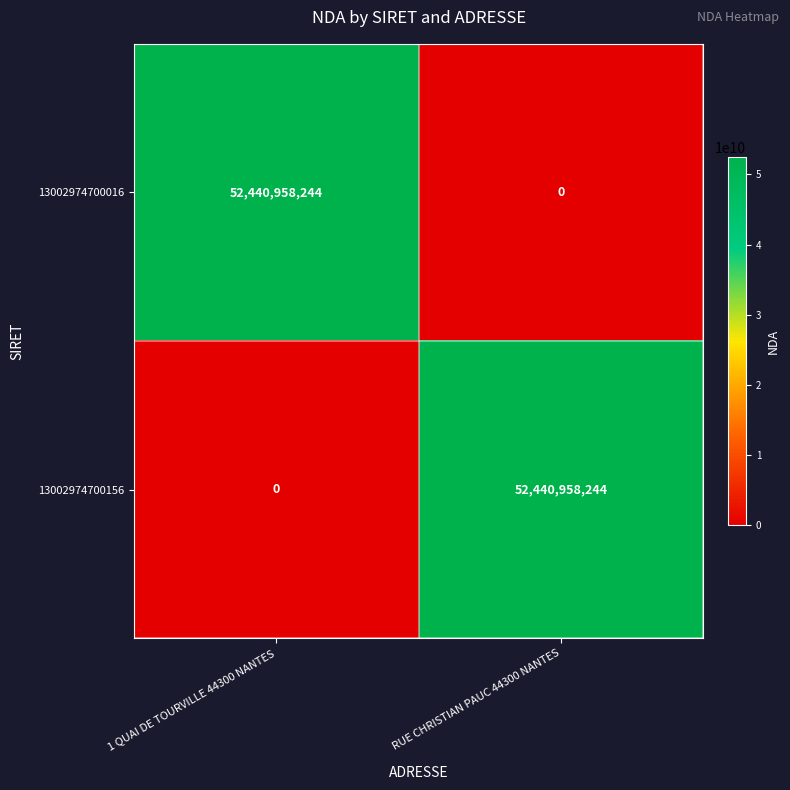

What is the difference between the maximum and minimum values in the 13002974700156 series?

52440958244